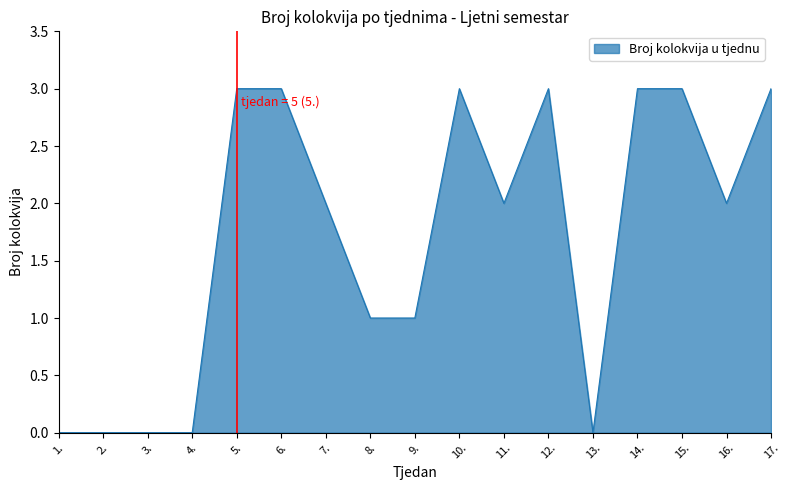

What is the change in value from 8. to 10.?

+2